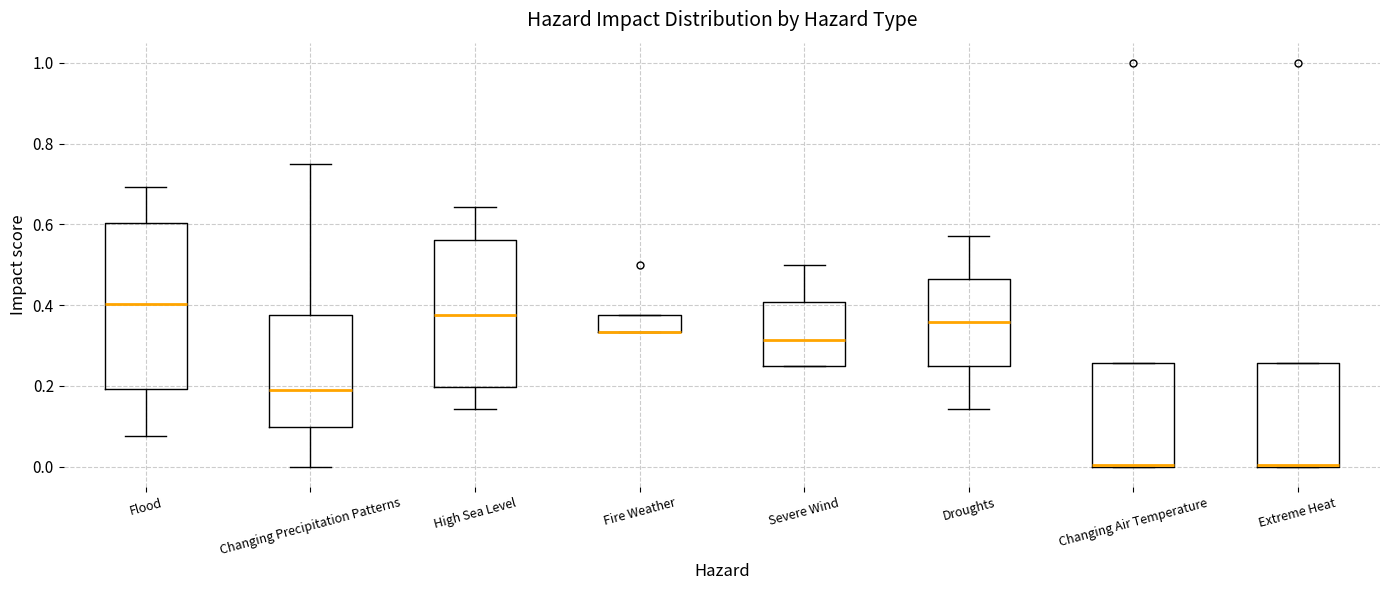

Where does the upper whisker of the box for Droughts end on the y-axis? The values are not printed on the chart, so give them approximately, as read against the axis.

0.58